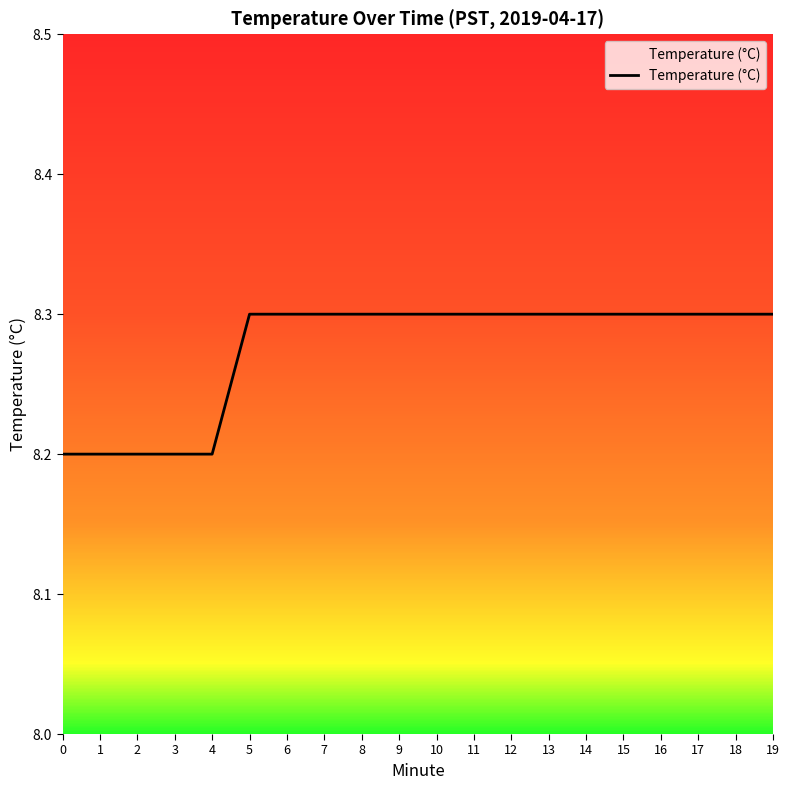

Is it true that the value at 10 is 2.7?

False